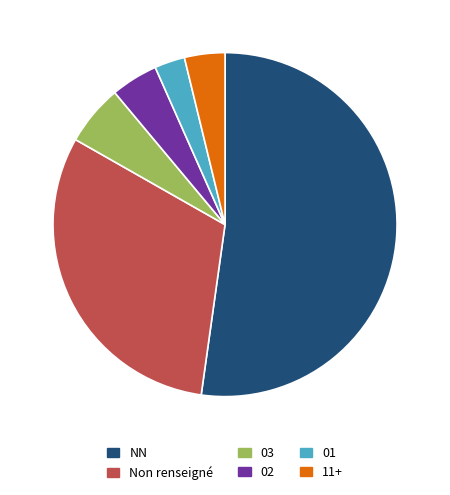

Is the sum of NN and 02 greater than half?

Yes